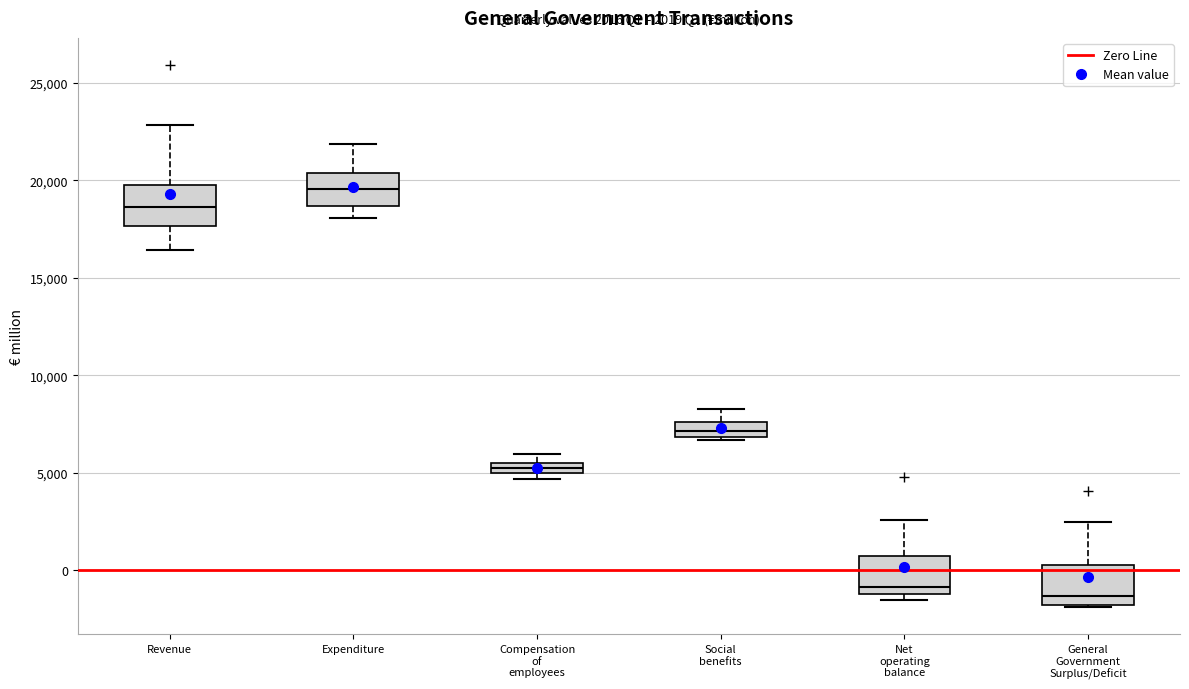

Which box's median line is the lowest?

General Government Surplus/Deficit